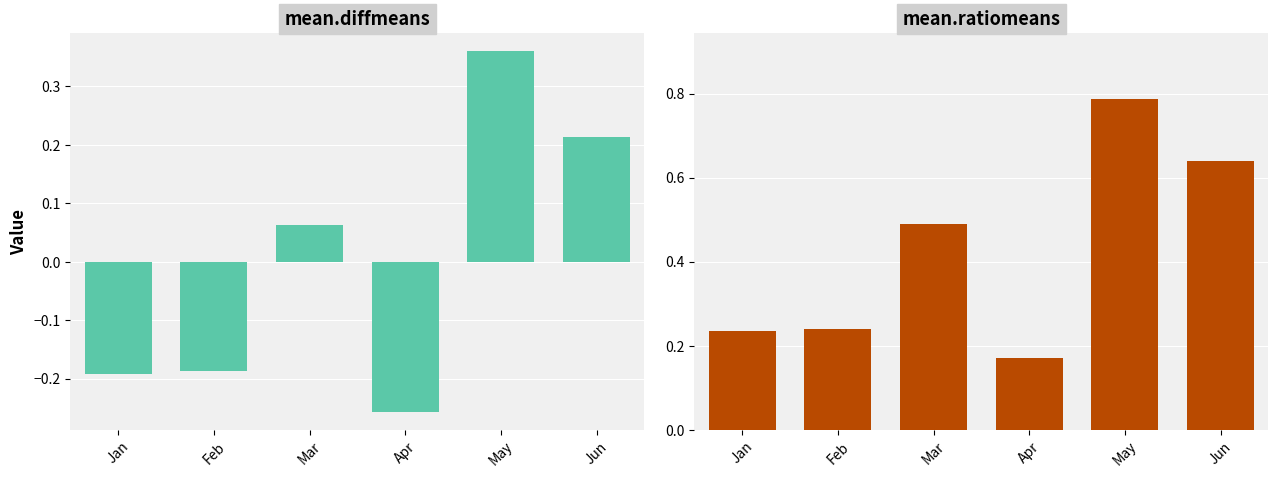

At which label does mean.ratiomeans reach its minimum?

Apr